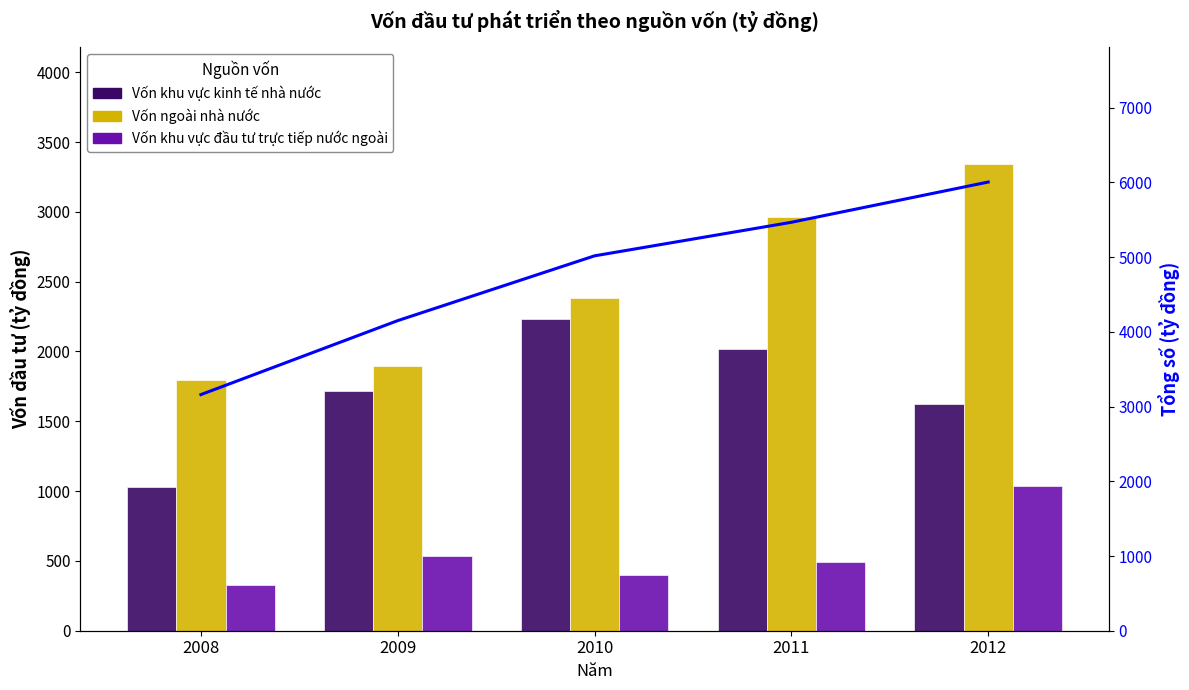

Reading left to right, what are all the values shown in this chart?

Vốn khu vực kinh tế nhà nước: 2008=1032.0	2009=1718.0	2010=2231.0	2011=2017.0	2012=1624.5
Vốn ngoài nhà nước: 2008=1798.0	2009=1899.0	2010=2386.0	2011=2960.0	2012=3341.9
Vốn khu vực đầu tư trực tiếp nước ngoài: 2008=330.0	2009=533.0	2010=400.0	2011=489.0	2012=1038.2
Tổng số: 2008=3160.0	2009=4150.0	2010=5017.0	2011=5466.0	2012=6004.6